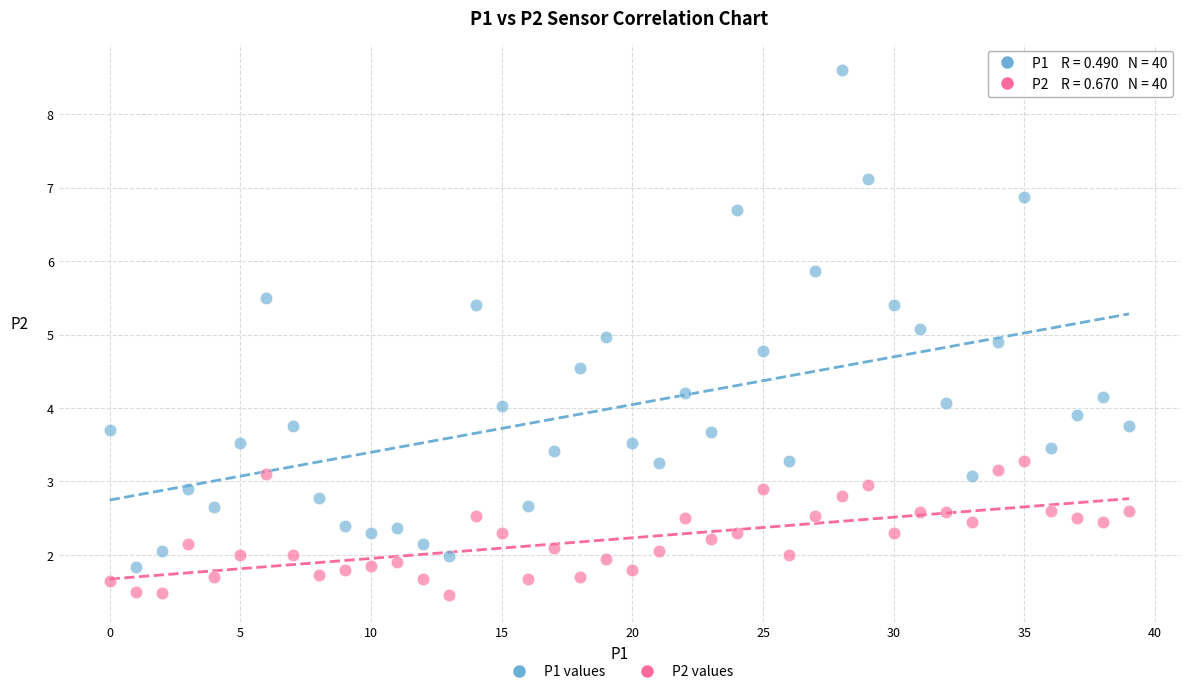

How many data points are displayed?

80